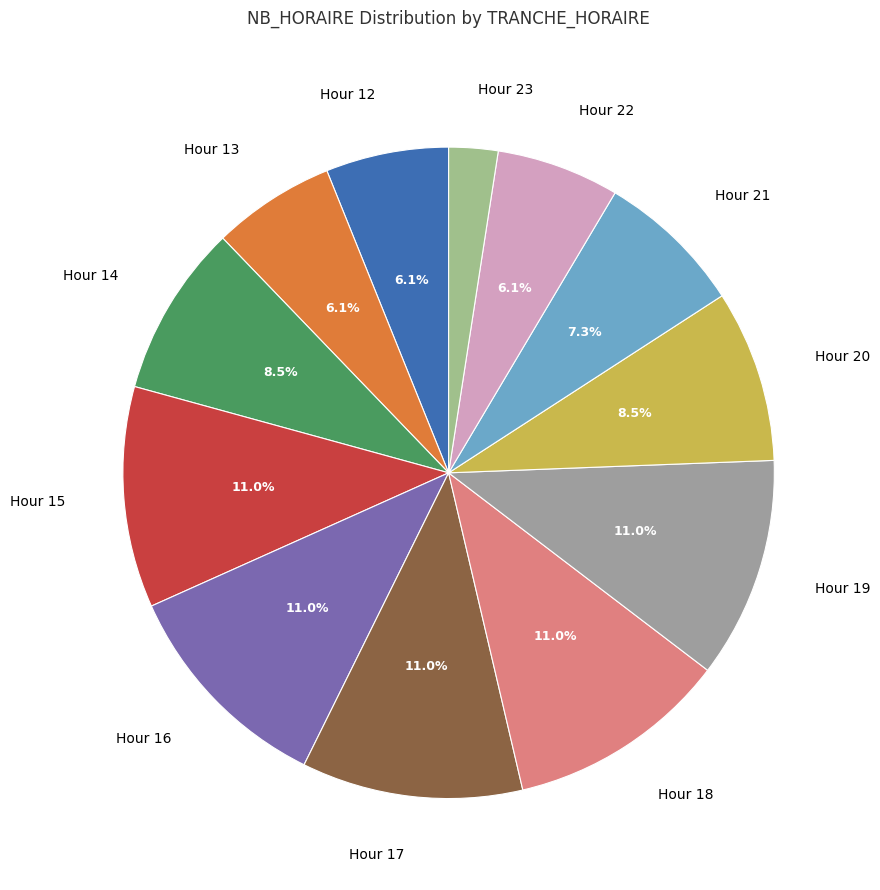

Which slice is the smallest?

Hour 23